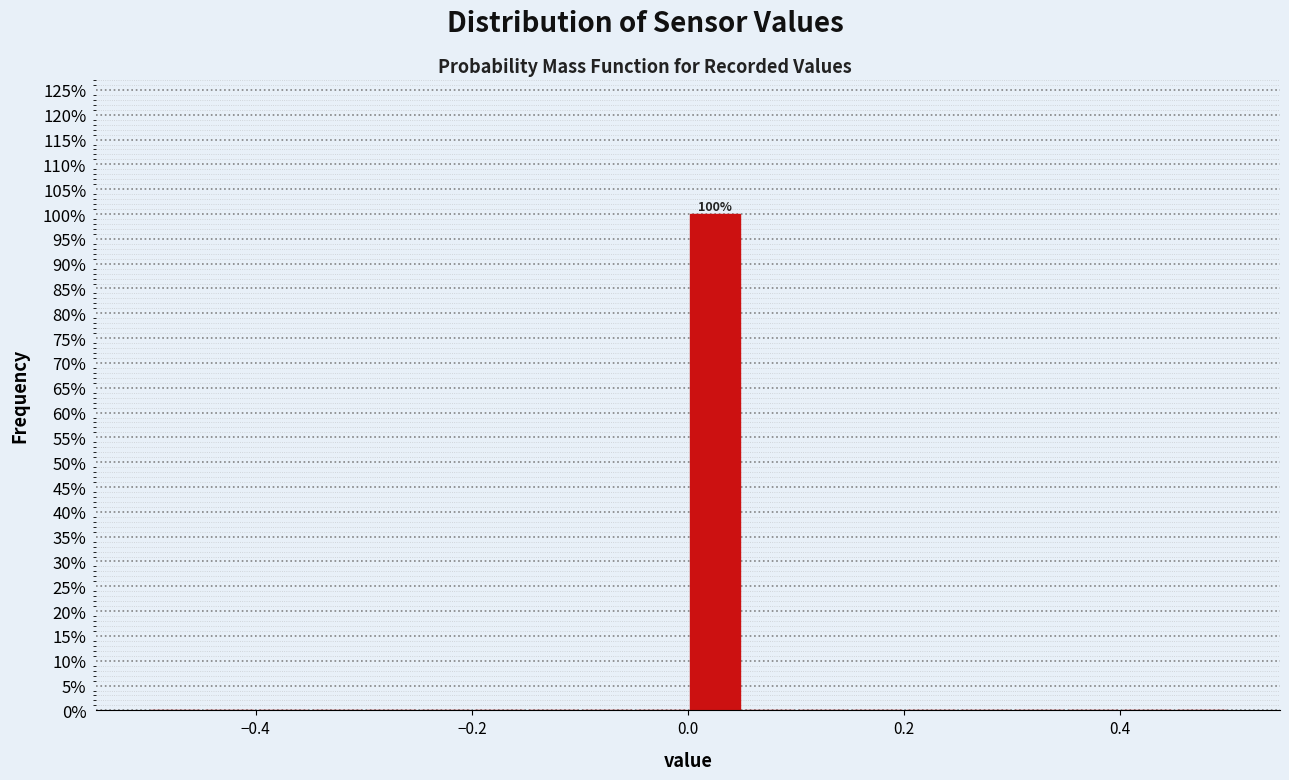

Read against the x-axis, roughly where is the centre of the tallest bar?

0.02